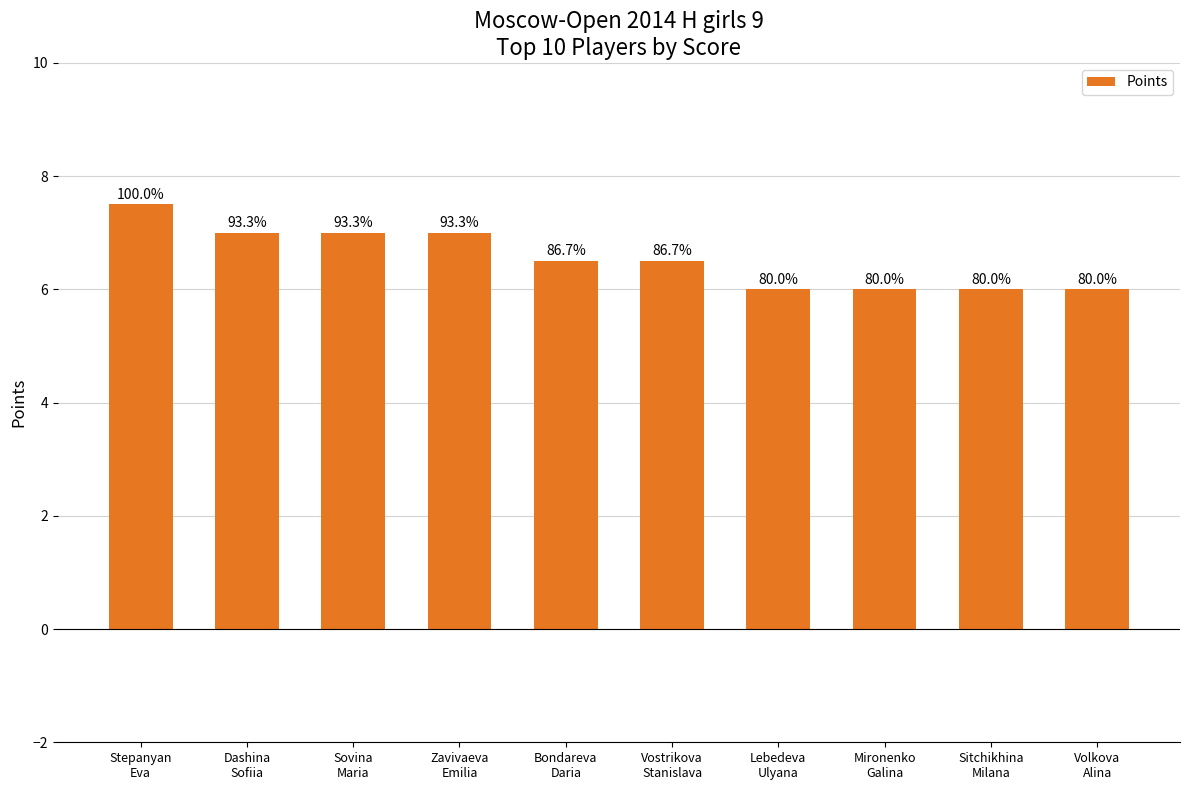

List the labels in order of value, smallest first.

Lebedeva
Ulyana, Mironenko
Galina, Sitchikhina
Milana, Volkova
Alina, Bondareva
Daria, Vostrikova
Stanislava, Dashina
Sofiia, Sovina
Maria, Zavivaeva
Emilia, Stepanyan
Eva